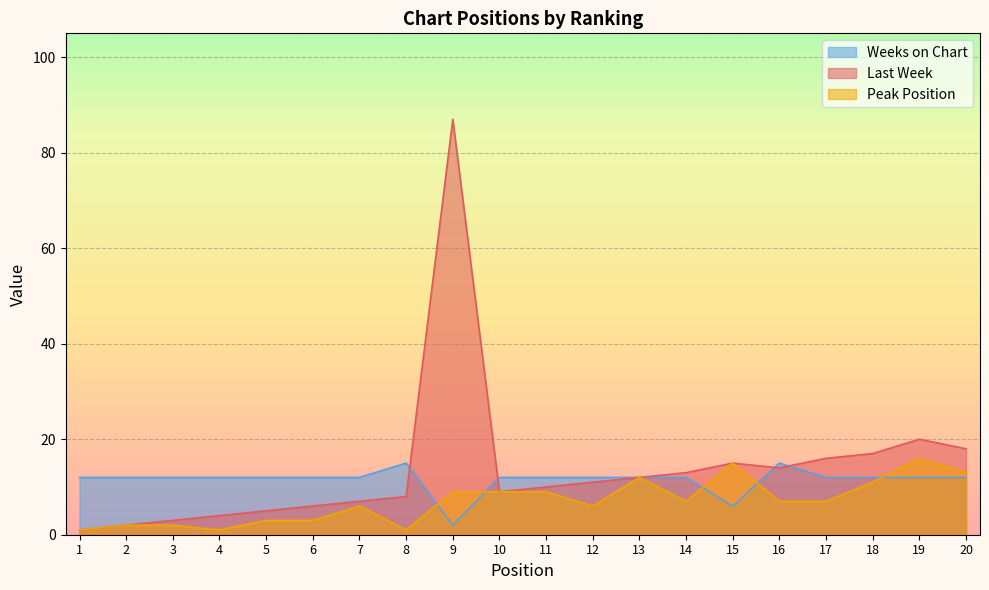

What is the sum of all Last Week values?

278